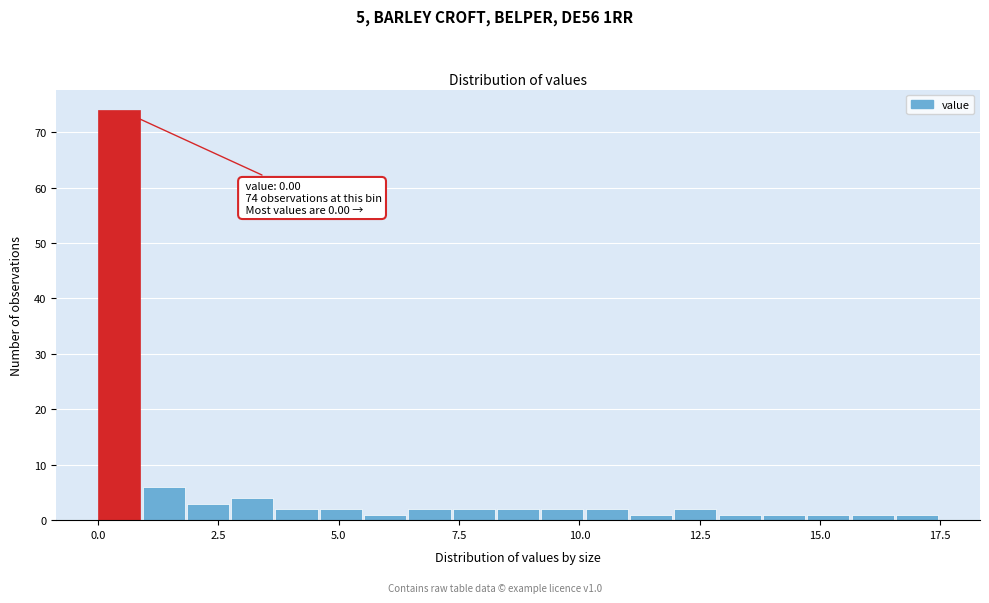

Around what value on the x-axis is the tallest bar? Give the approximate position of its centre, as read against the axis.

0.5